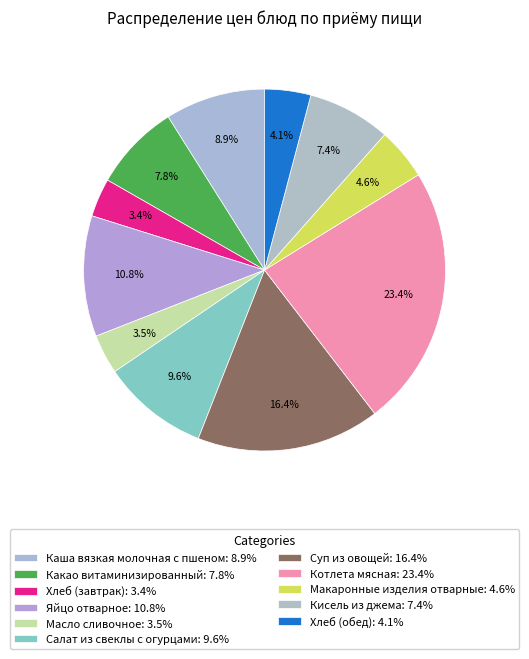

How many slices are in this pie chart?

11